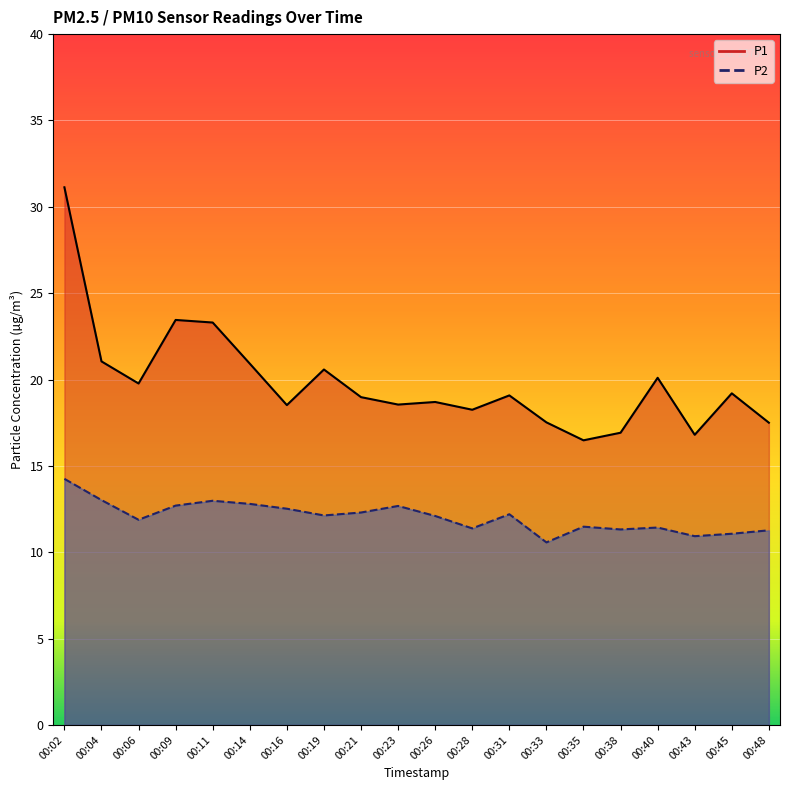

How many lines are shown in the chart?

2